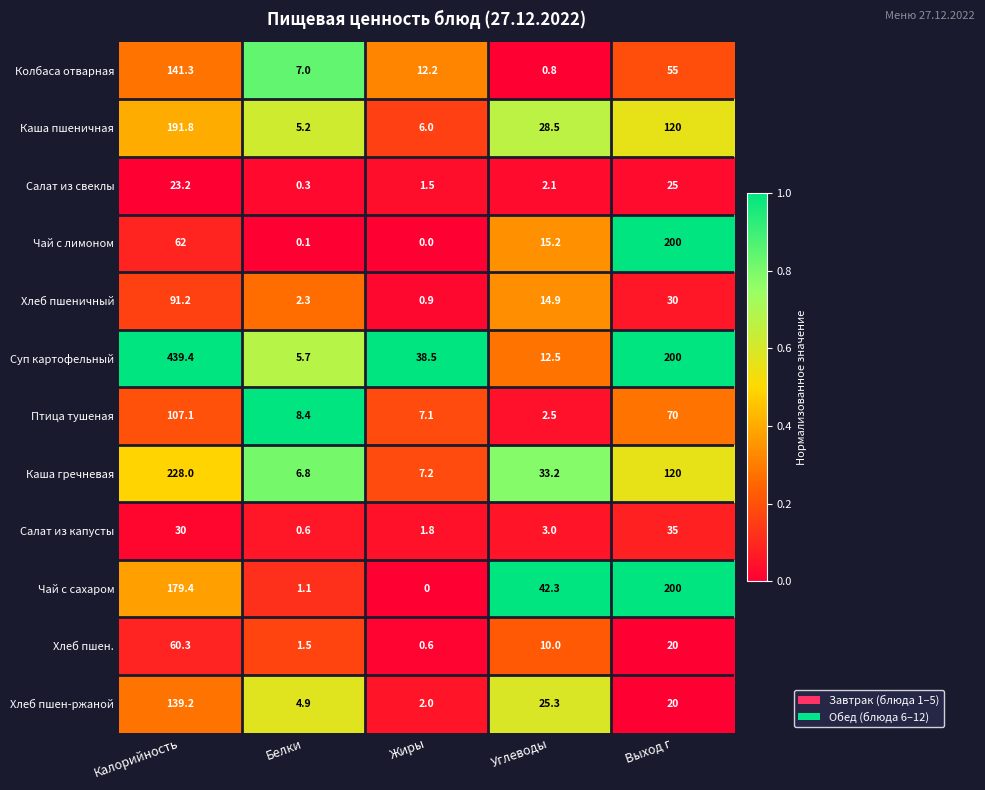

How many values in the Колбаса отварная series are below 12?

2